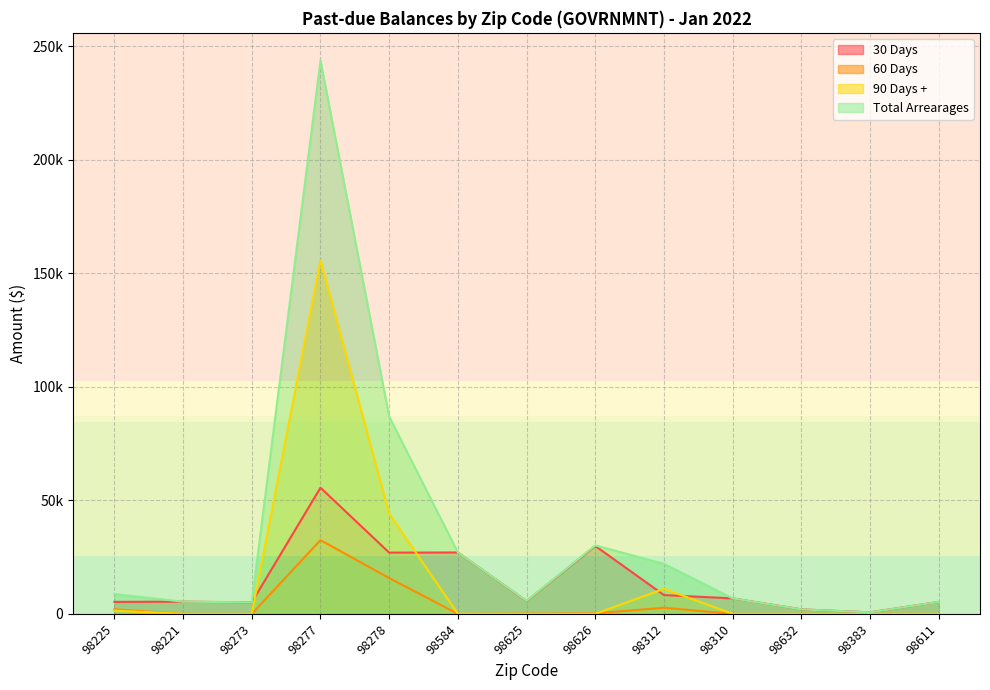

At which label is 90 Days + closest to 77841?

98278